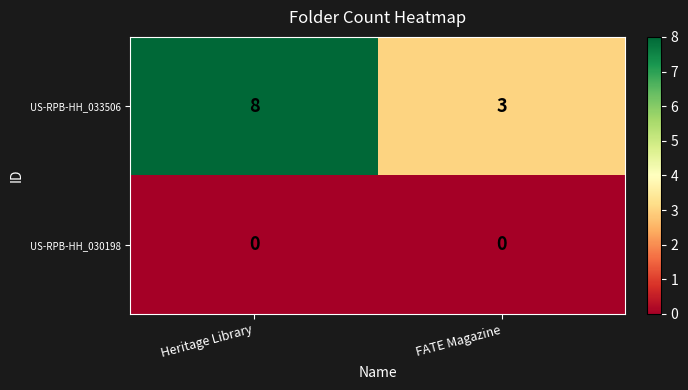

What is the difference between the highest and lowest values at FATE Magazine?

3